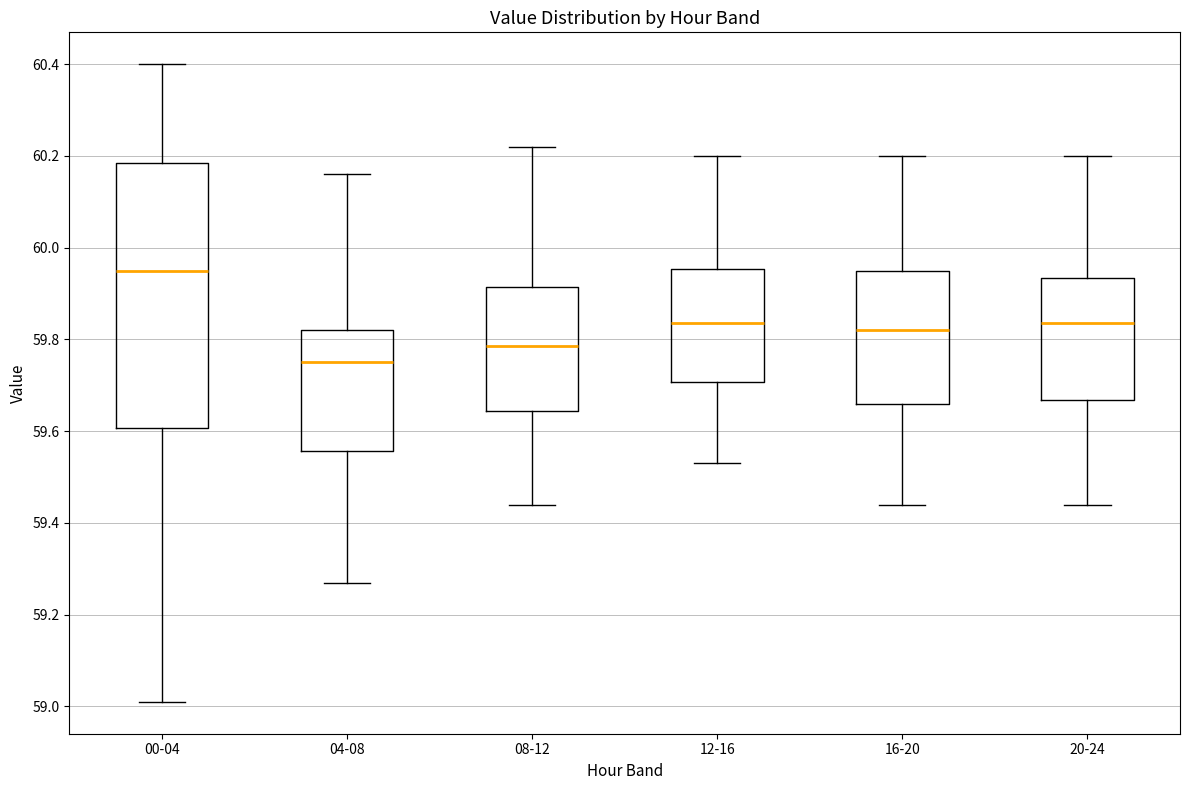

Reading left to right, transcribe this box plot: for each box, give where its median line is, the range the box spans, and where its two whiskers end, as read against the y-axis. The values are not printed on the chart, so give them approximately, as read against the axis.

00-04: median 59.96, box 59.60 to 60.18, whiskers 59.02 to 60.40
04-08: median 59.76, box 59.56 to 59.82, whiskers 59.28 to 60.16
08-12: median 59.78, box 59.64 to 59.92, whiskers 59.44 to 60.22
12-16: median 59.84, box 59.70 to 59.96, whiskers 59.54 to 60.20
16-20: median 59.82, box 59.66 to 59.96, whiskers 59.44 to 60.20
20-24: median 59.84, box 59.66 to 59.94, whiskers 59.44 to 60.20